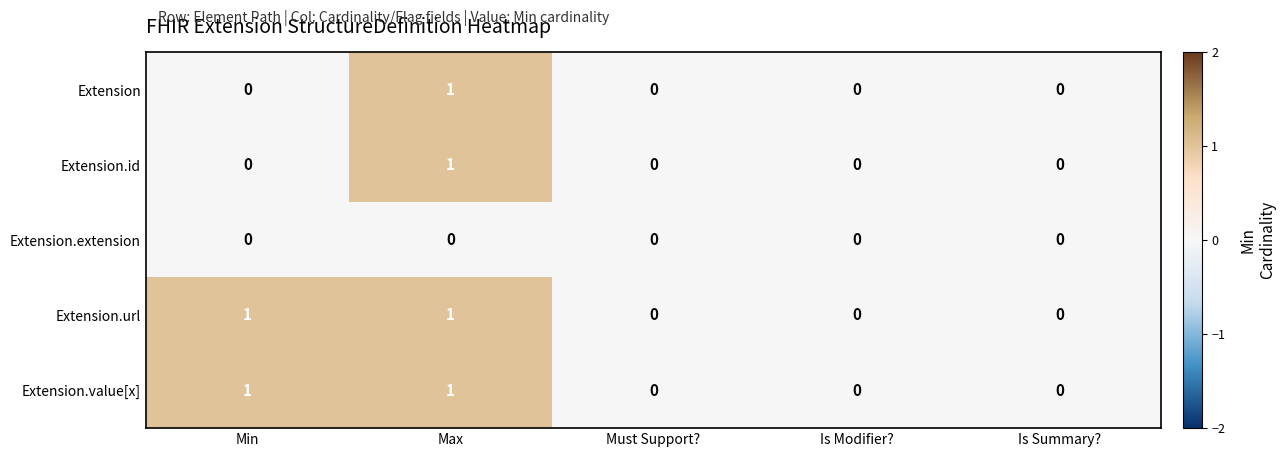

Is it true that Extension.id equals 0 at Must Support??

True